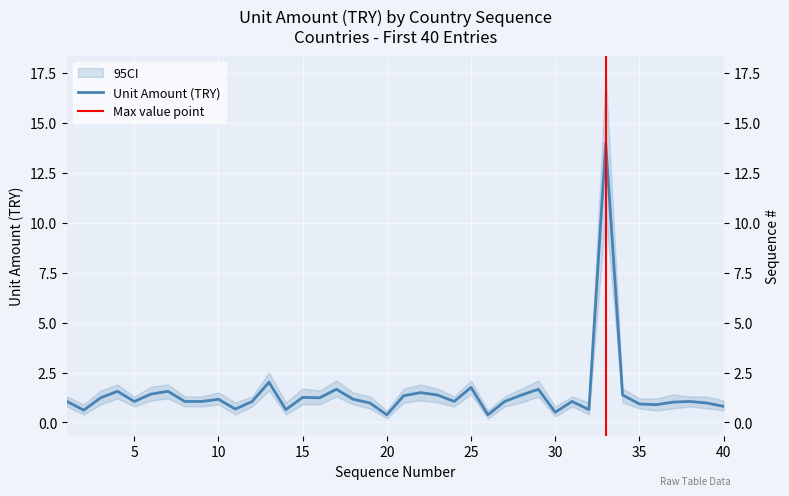

At which category does the chart reach its minimum across all series?

20